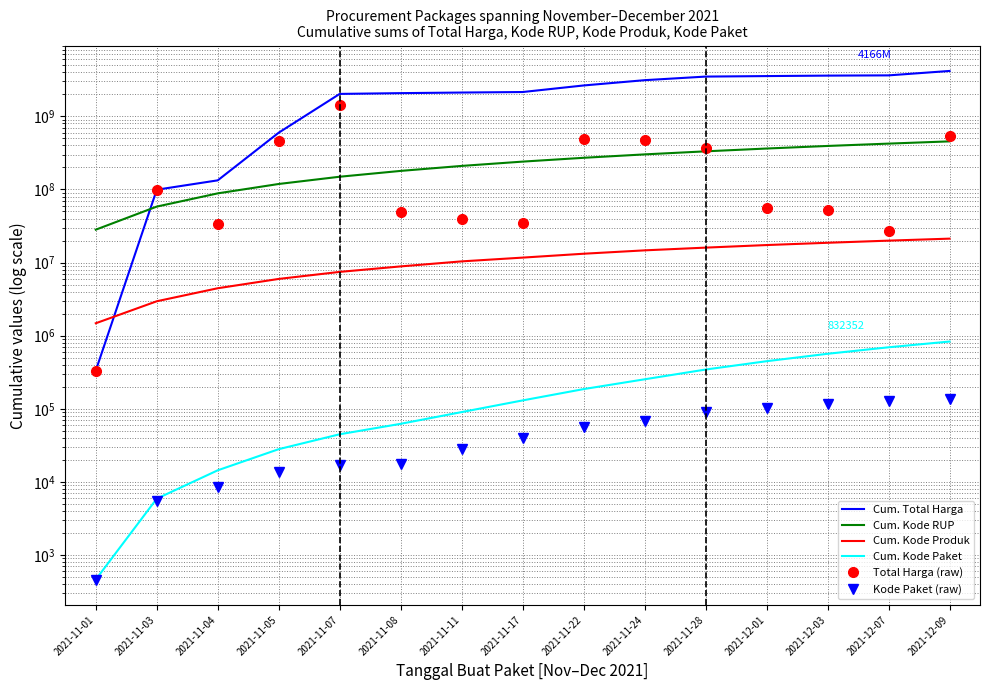

True or false: Cum. Total Harga and Cum. Kode Paket cross at least once.

False